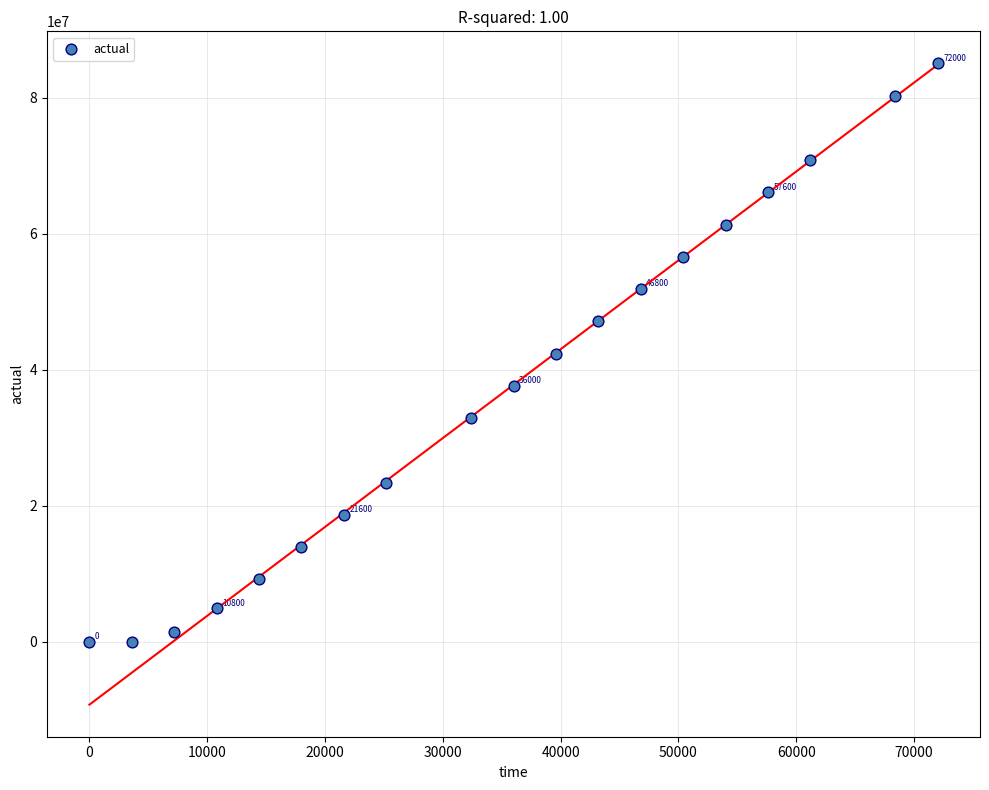

What is the range of X values (max minus min)?

72000.0